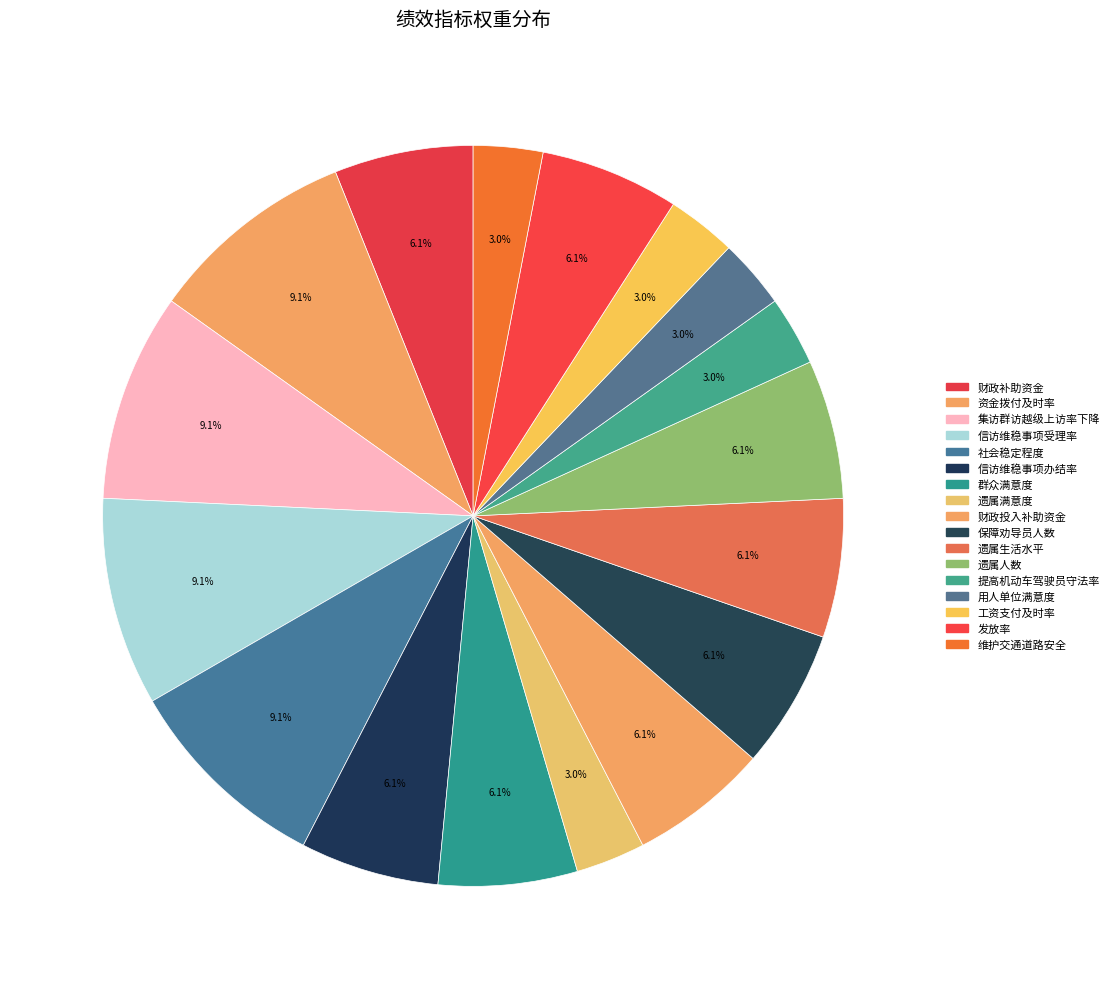

How many slices are in this pie chart?

17